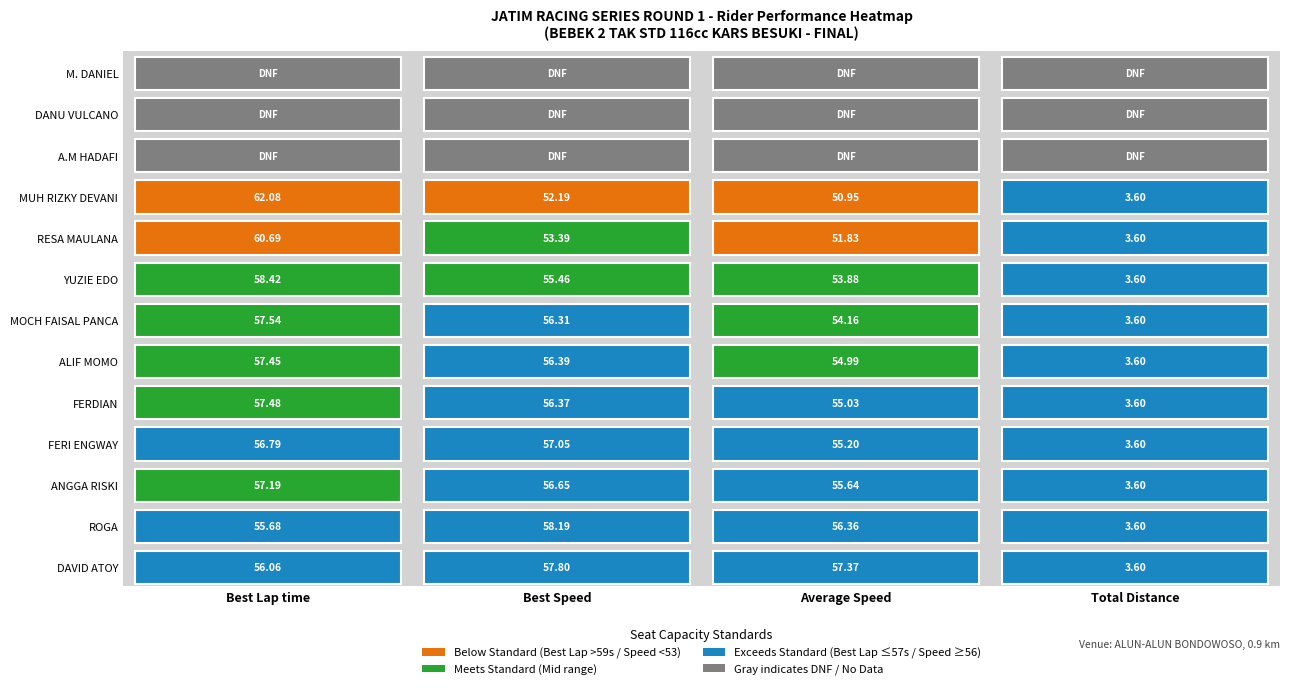

What is the sum of the MOCH FAISAL PANCA values at Average Speed and Total Distance?

57.8